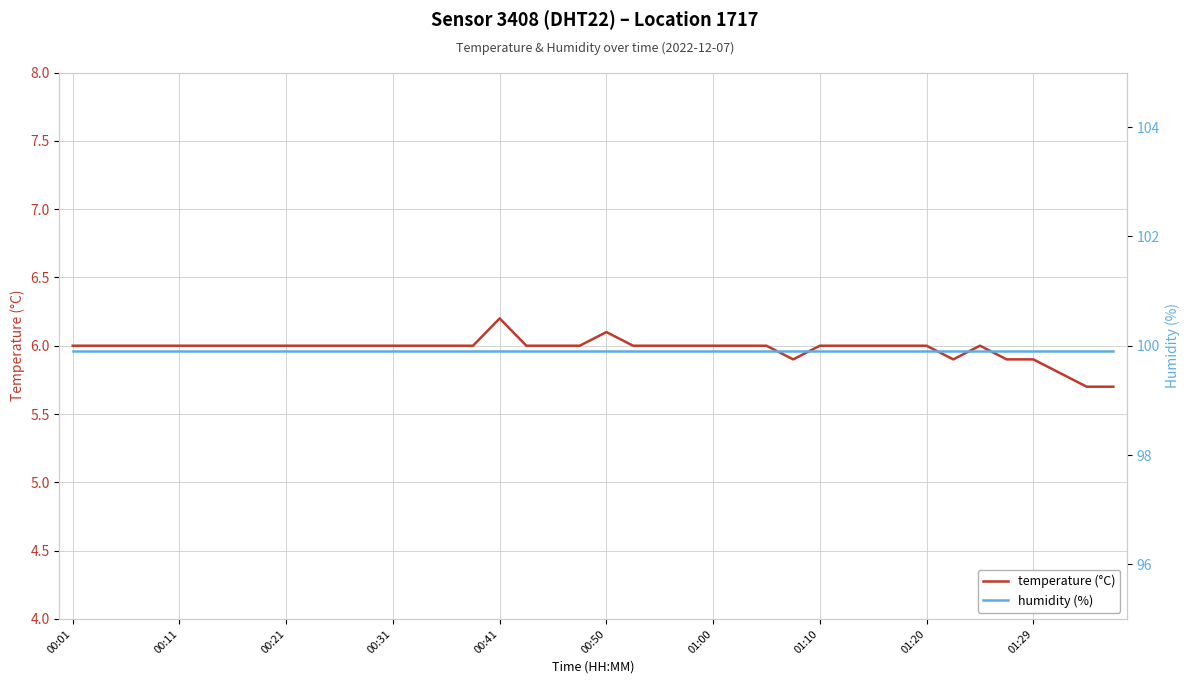

What position from the right is 15?

25